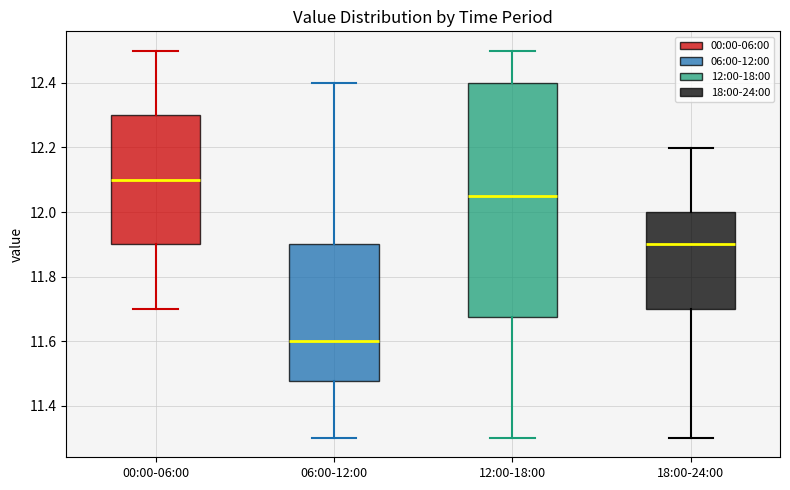

Which box is the tallest, from its lower edge to its upper edge?

12:00-18:00